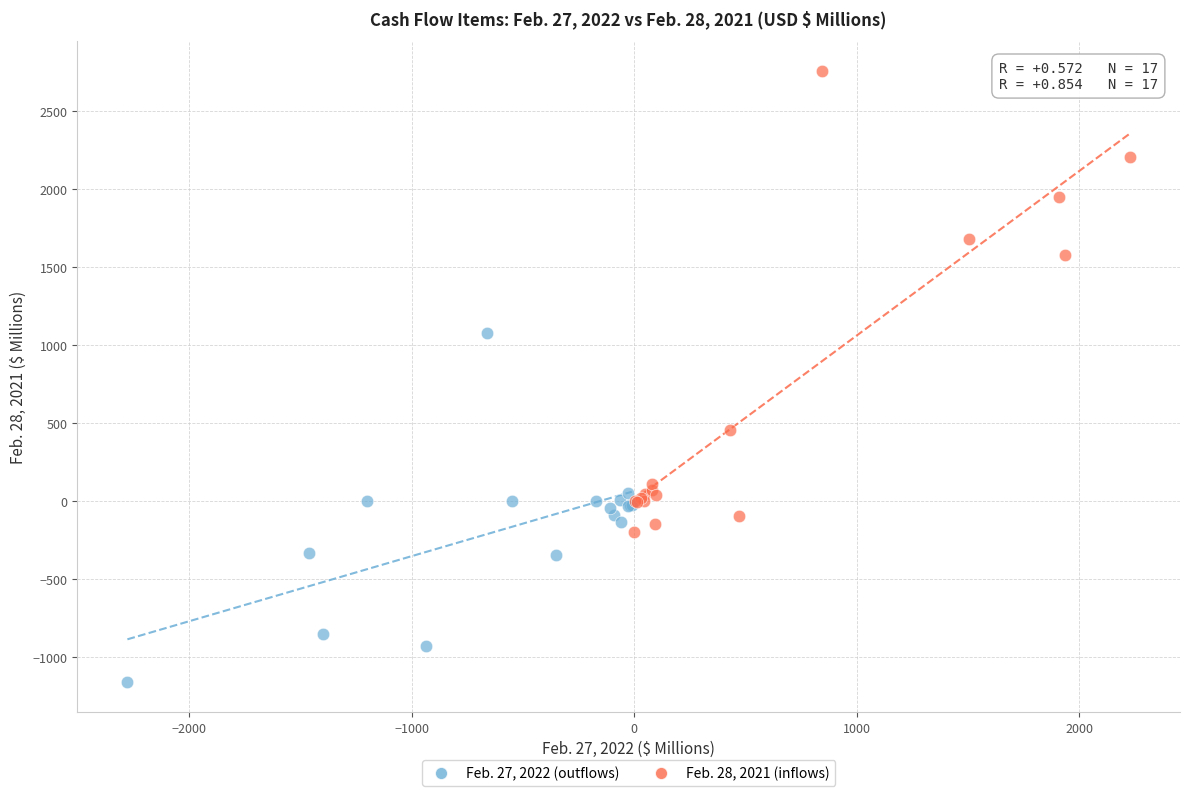

Which series reaches the minimum Y coordinate?

Feb. 27, 2022 (outflows)